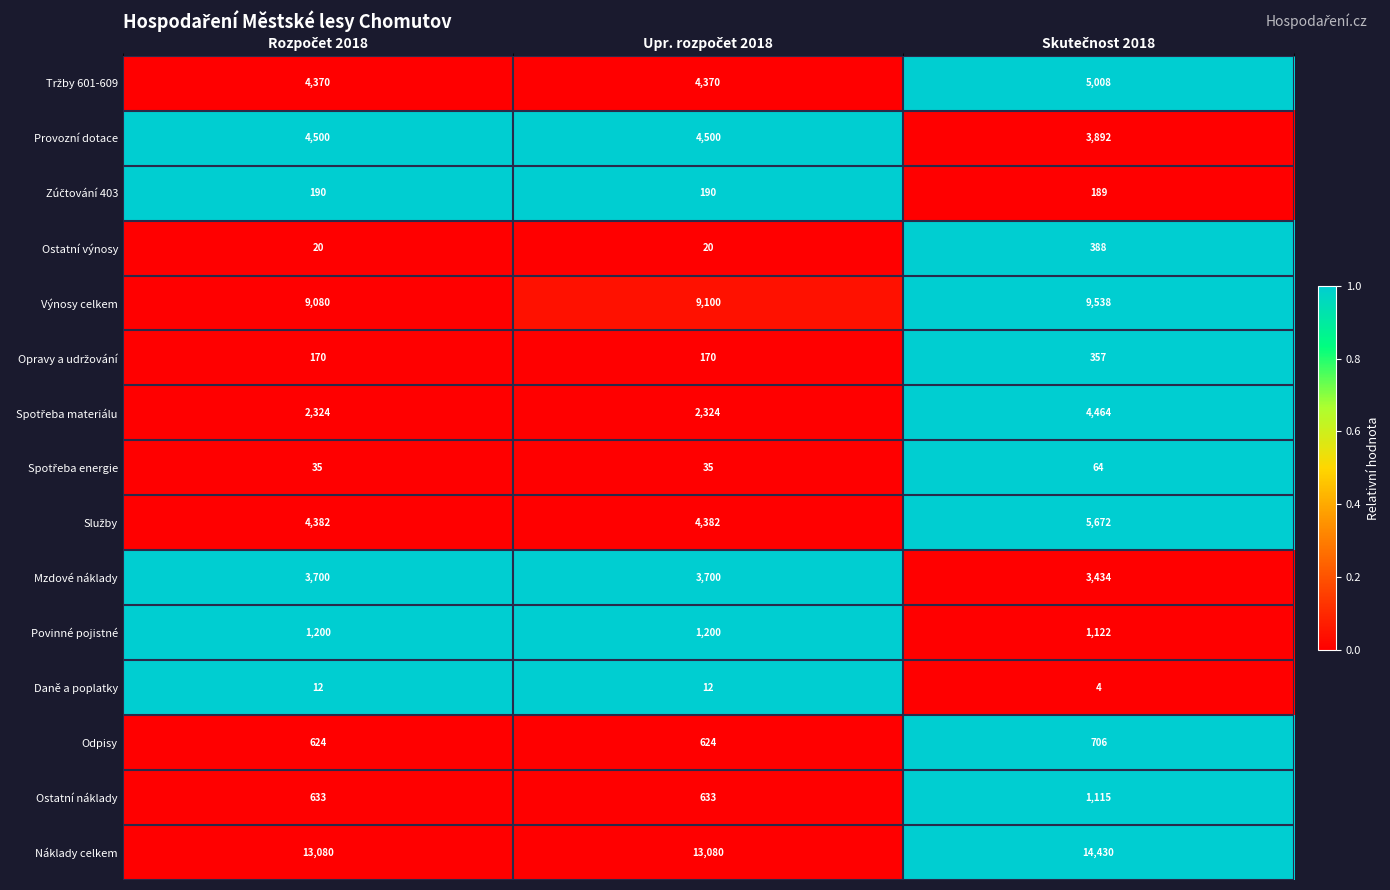

What is the difference between the maximum and minimum values in the Daně a poplatky series?

8